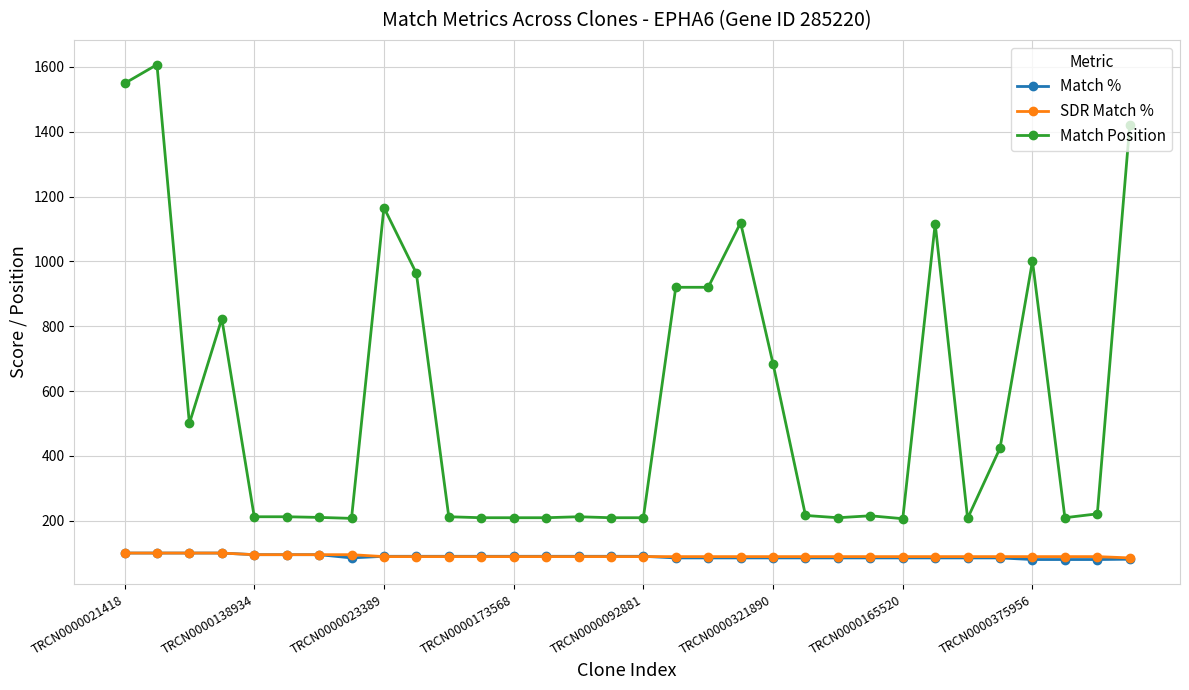

Which series has the widest spread of values?

Match Position